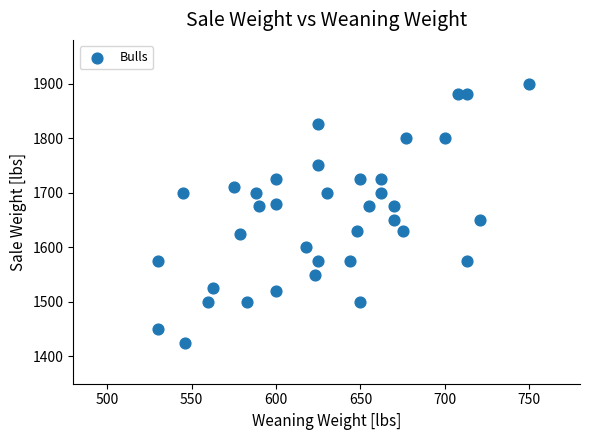

What is the range of Y values (max minus min)?

475